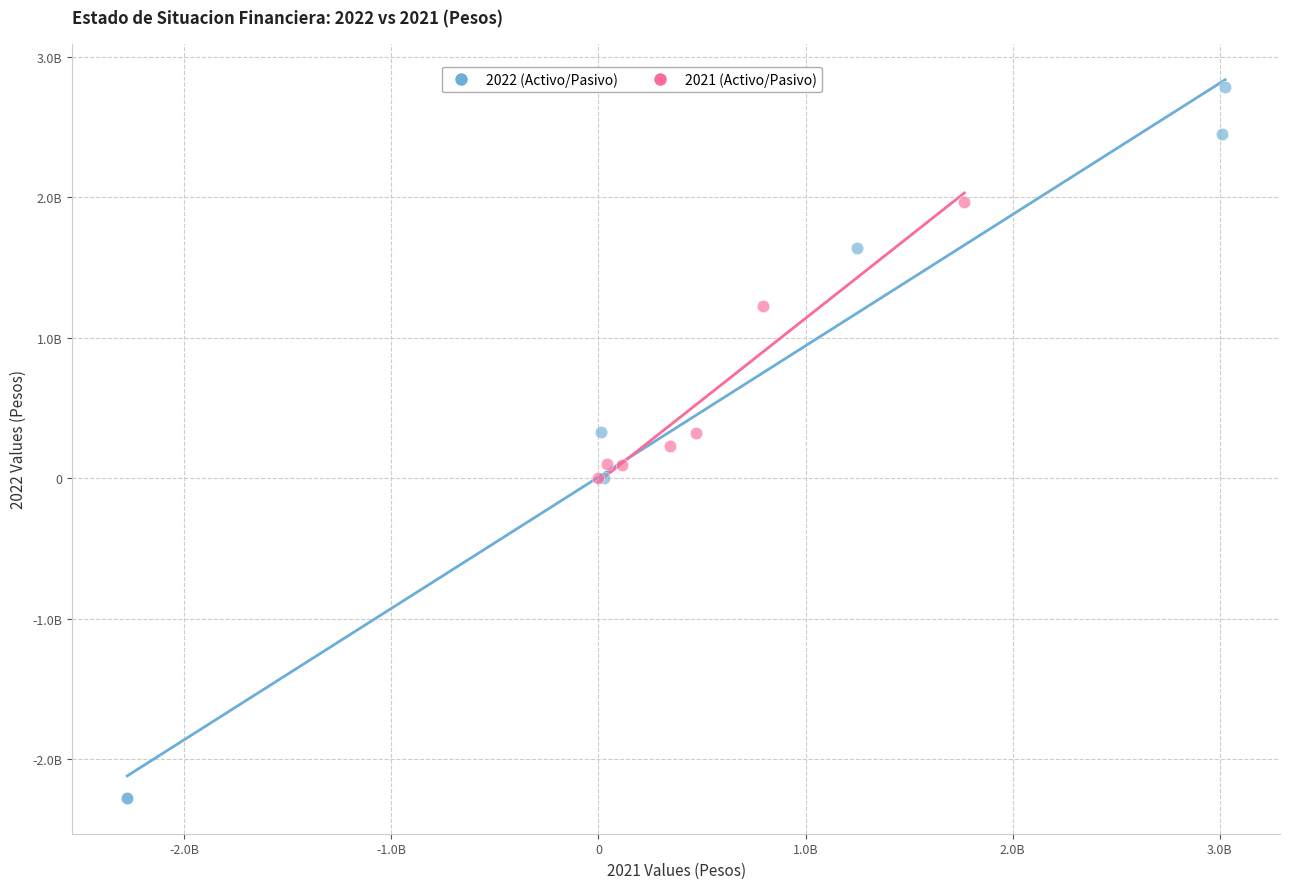

What are all the series names shown in the legend?

2022 (Activo/Pasivo), 2021 (Activo/Pasivo)